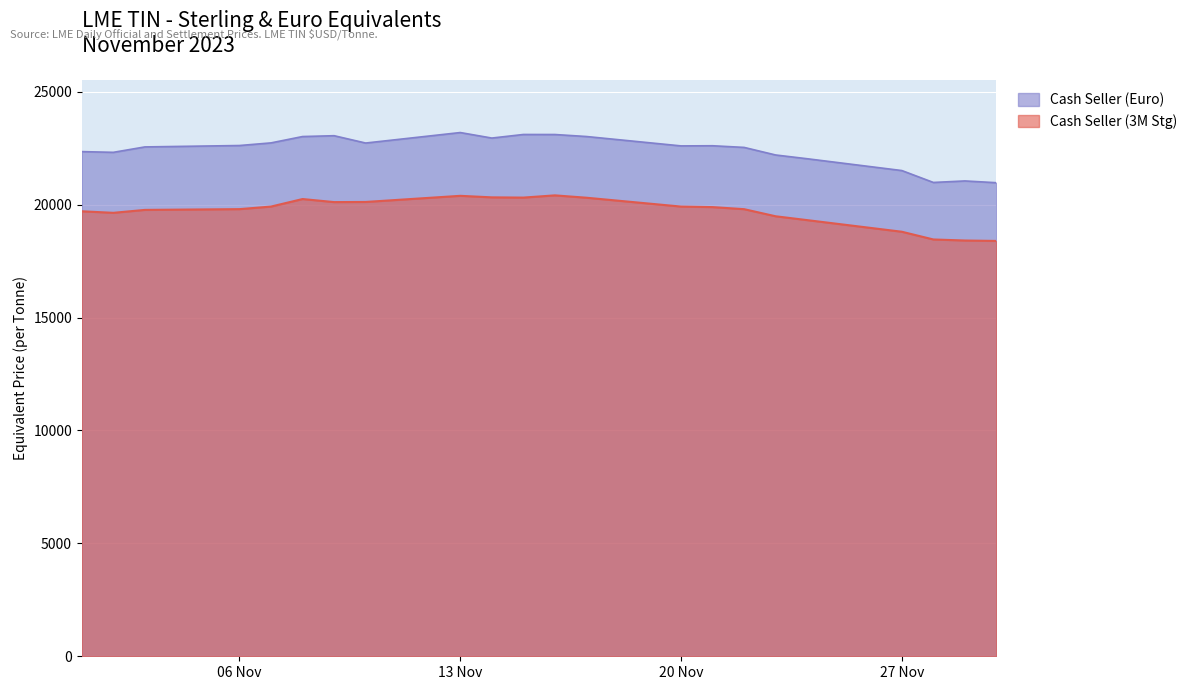

Between 2023-11-28 and 2023-11-29, which series saw the biggest shift?

Cash Seller (Euro)